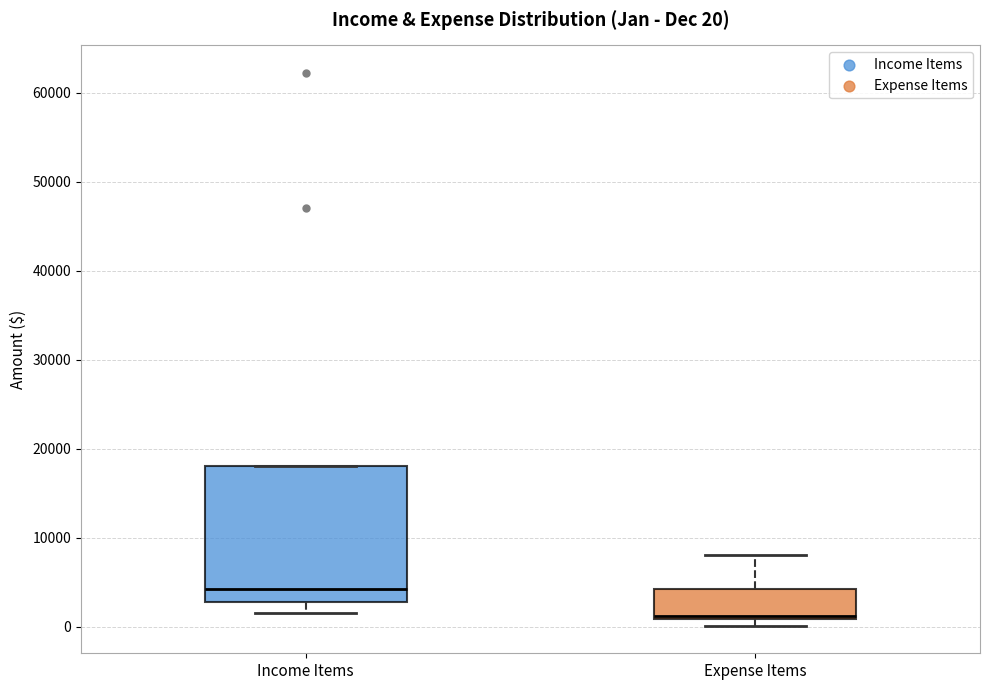

Which box has the highest median line?

Income Items